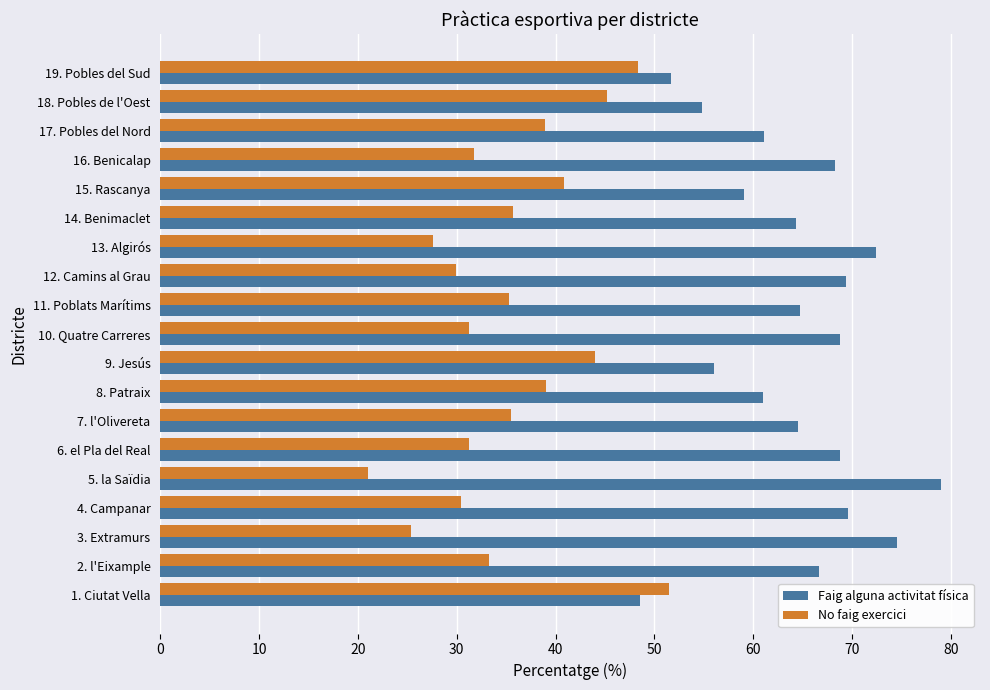

What is the sum of all No faig exercici values?

676.0